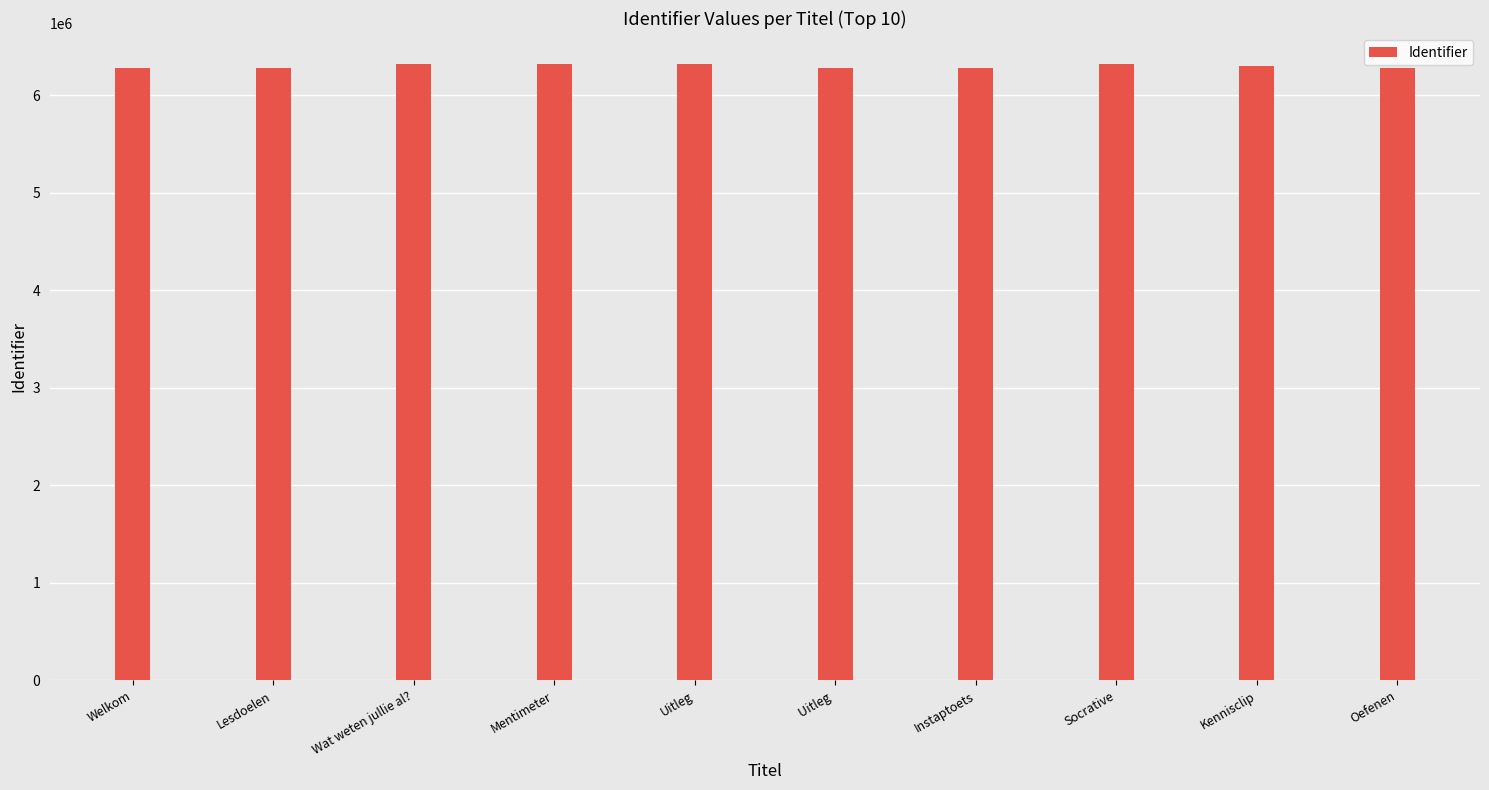

What is the label of the 3rd bar from the left?

Wat weten jullie al?